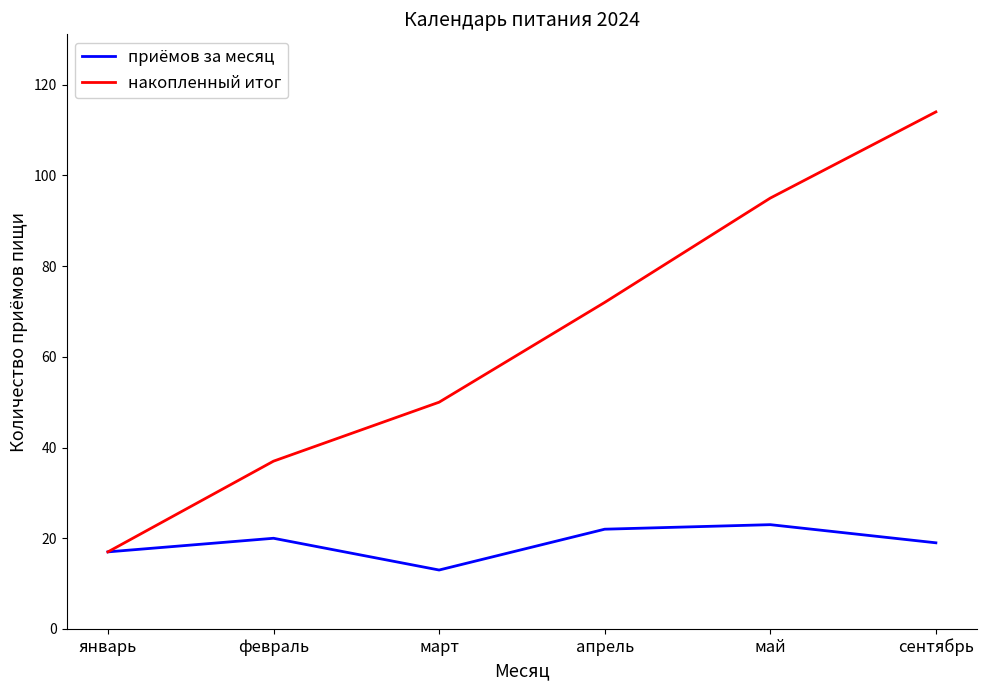

What is the average value of the накопленный итог series?

64